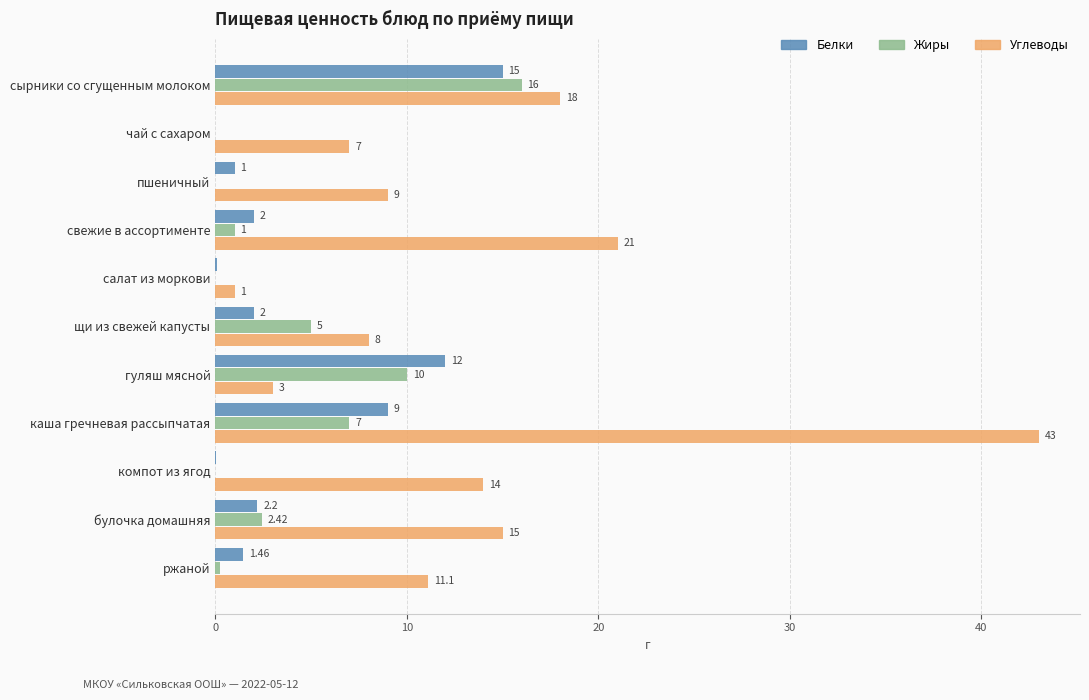

At which label is Жиры closest to 8?

каша гречневая рассыпчатая